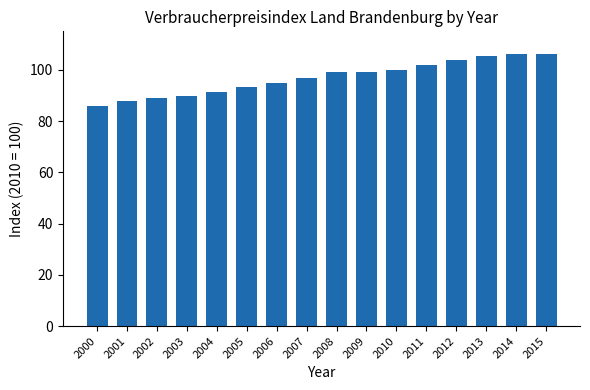

What is the greatest value displayed?

106.3